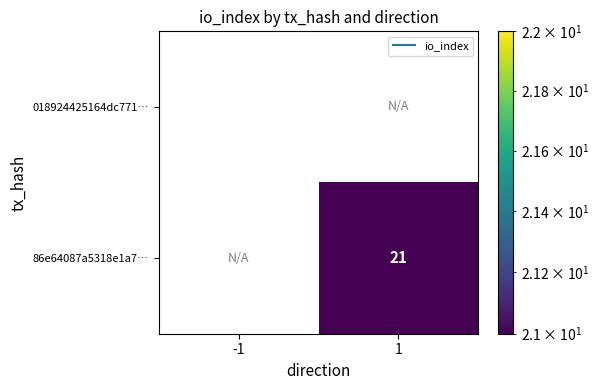

What is the sum of all 86e64087a5318e1a7… values?

21